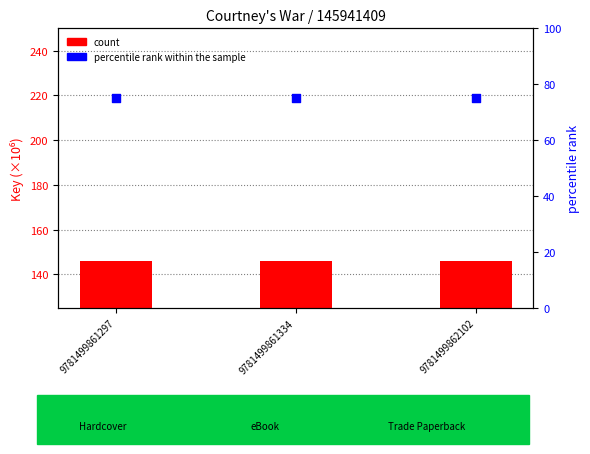

Which series has the widest spread of Y values?

count